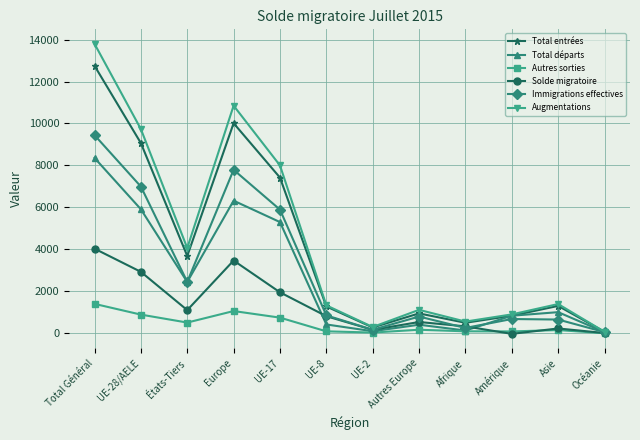

Is it true that Total départs equals 8359 at Total Général?

True